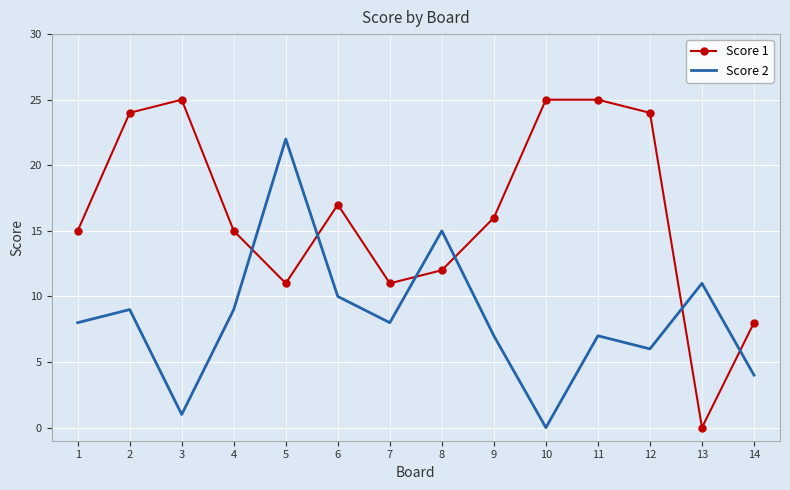

At how many categories does at least one series exceed 20?

6